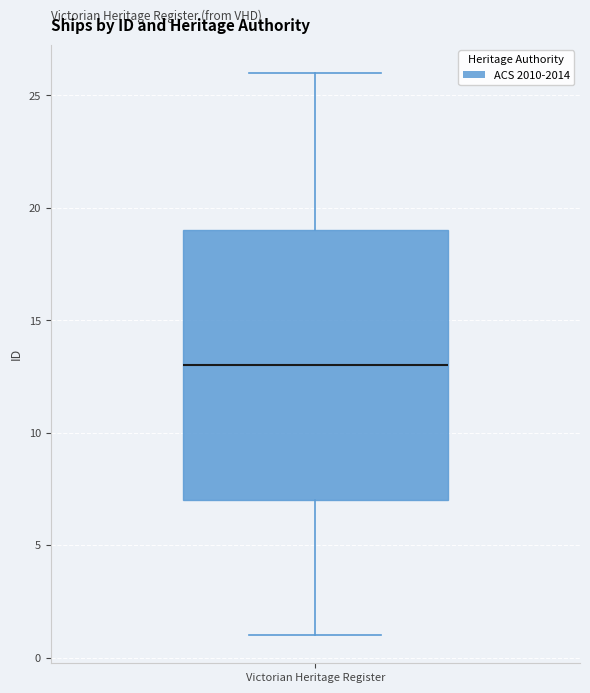

Where does the upper whisker of the box for Victorian Heritage Register end on the y-axis? The values are not printed on the chart, so give them approximately, as read against the axis.

26